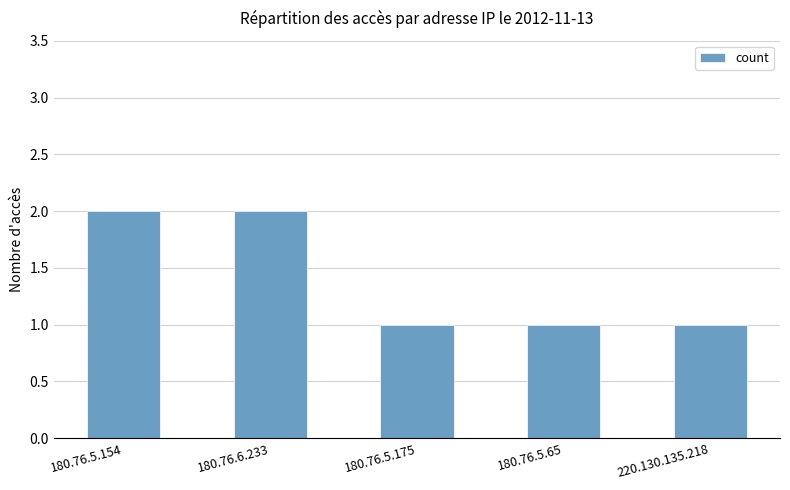

What is the sum of all values?

7